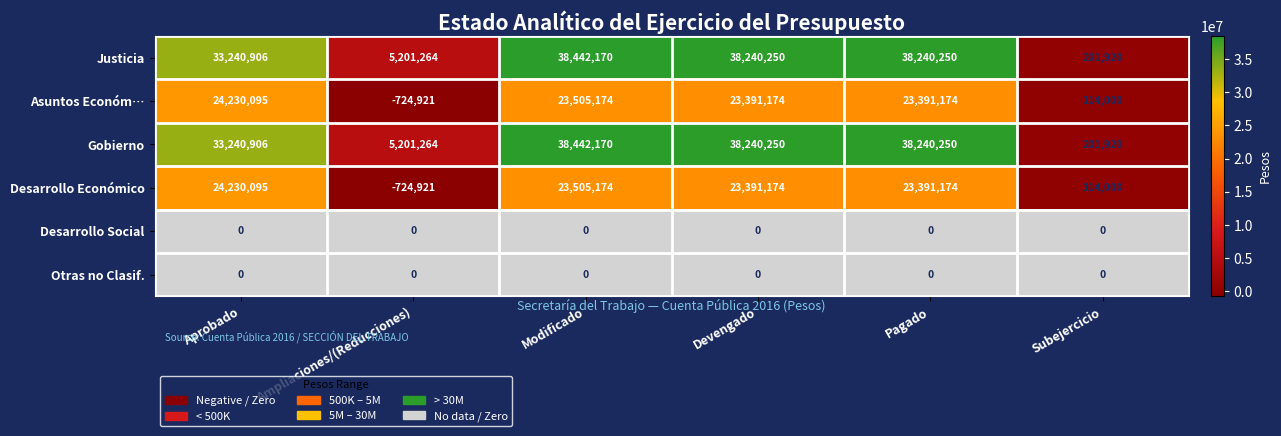

How many positive values does the Desarrollo Económico series have?

5